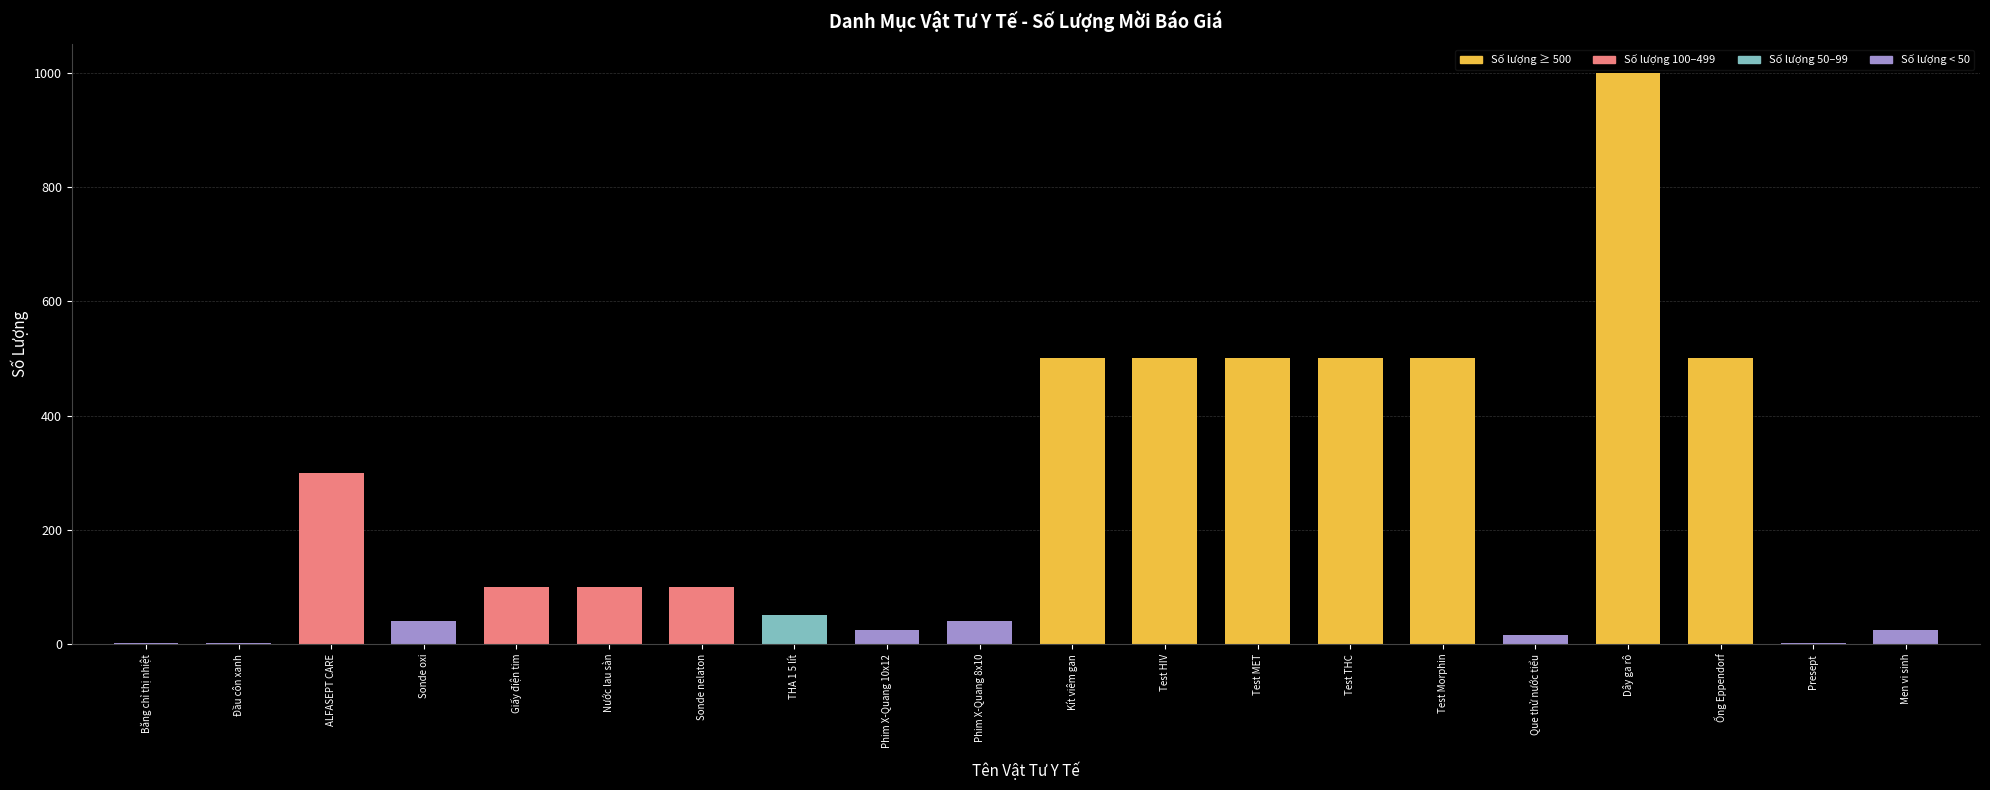

Read the value at Nước lau sàn.

100